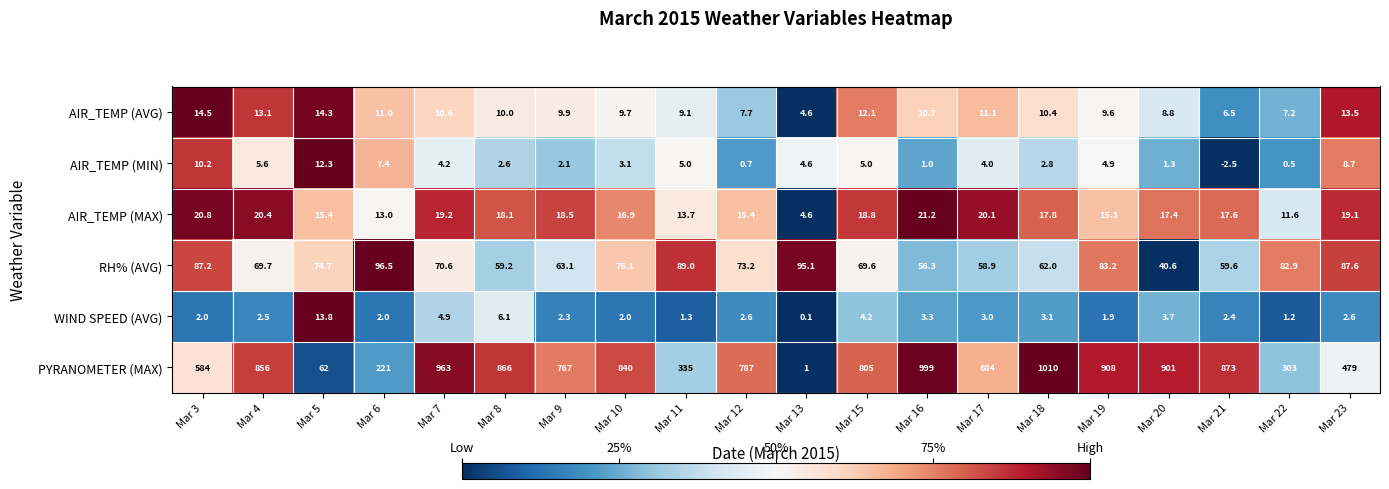

Is it true that AIR_TEMP (MIN) equals 7.5 at Mar 11?

False